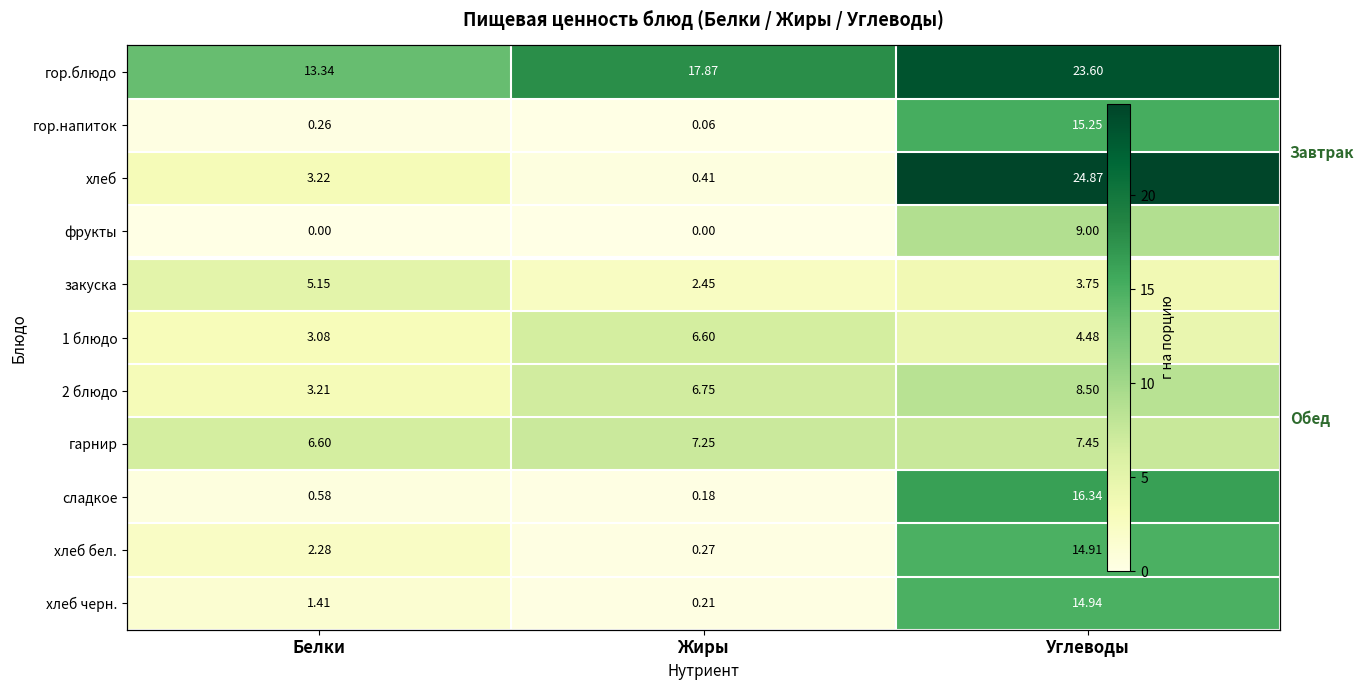

Where does the гор.блюдо series first go above 17?

Жиры